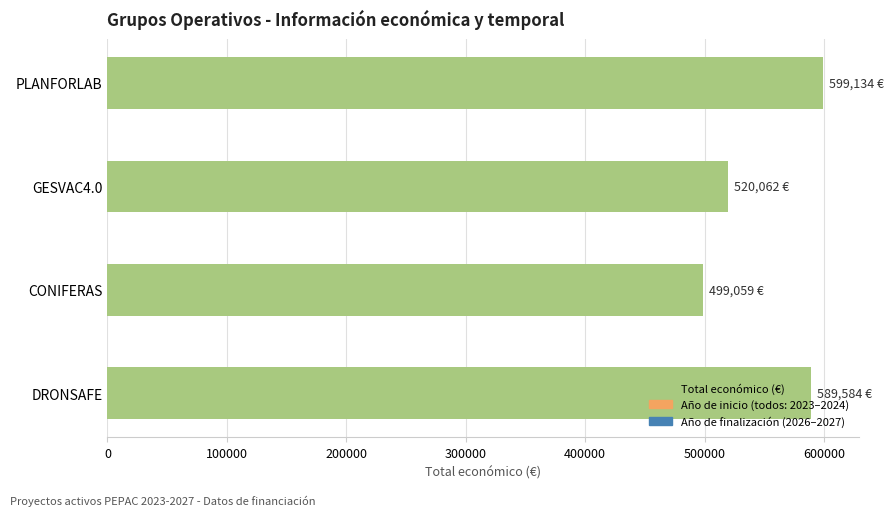

Between GESVAC4.0 and CONIFERAS, which is larger?

GESVAC4.0